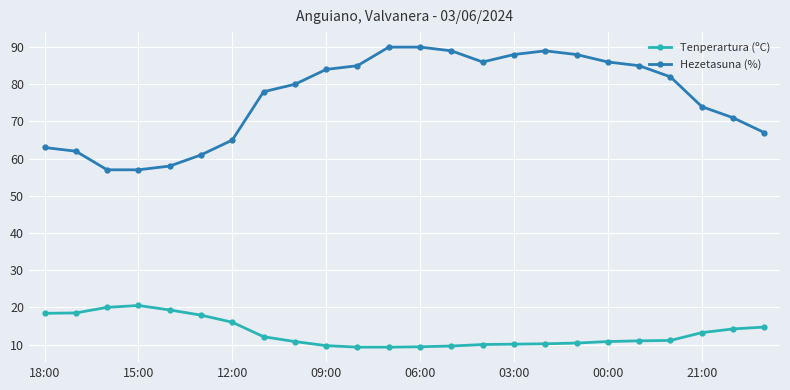

How many data points does each series have?

24